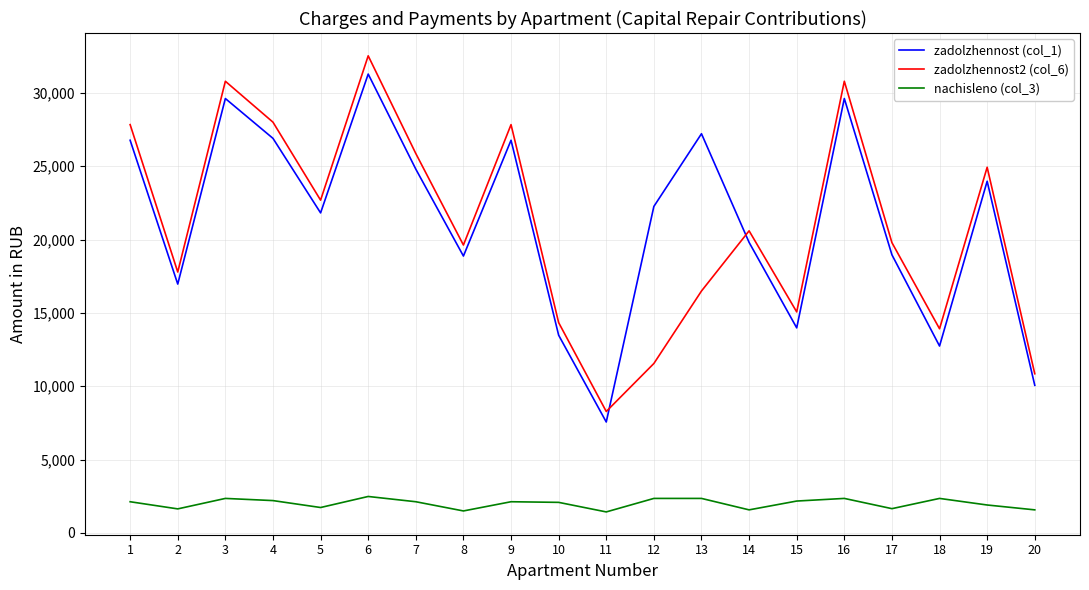

The zadolzhennost (col_1) series shows 7565.5 at 11. True or false?

True